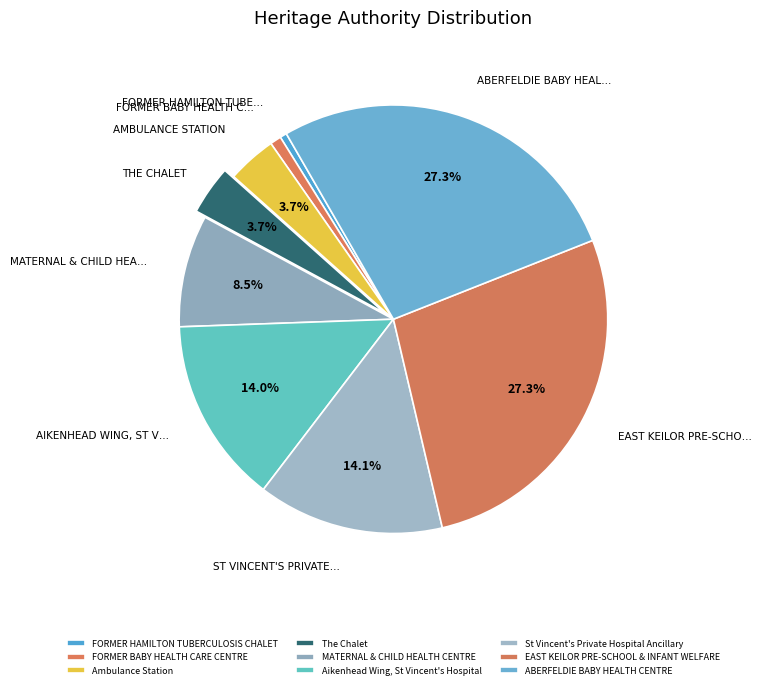

How many segments does this pie chart have?

9